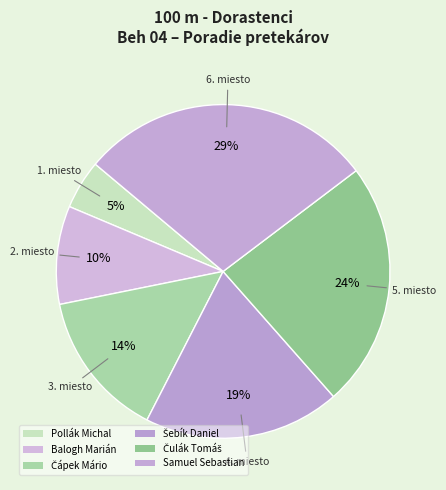

How many segments does this pie chart have?

6